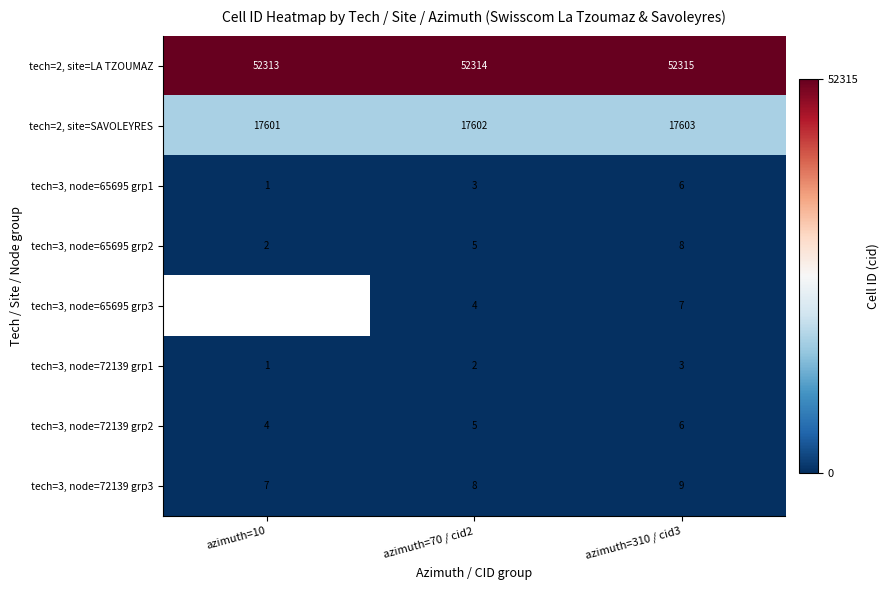

What is the highest value of the tech=3, node=72139 grp1 series?

3